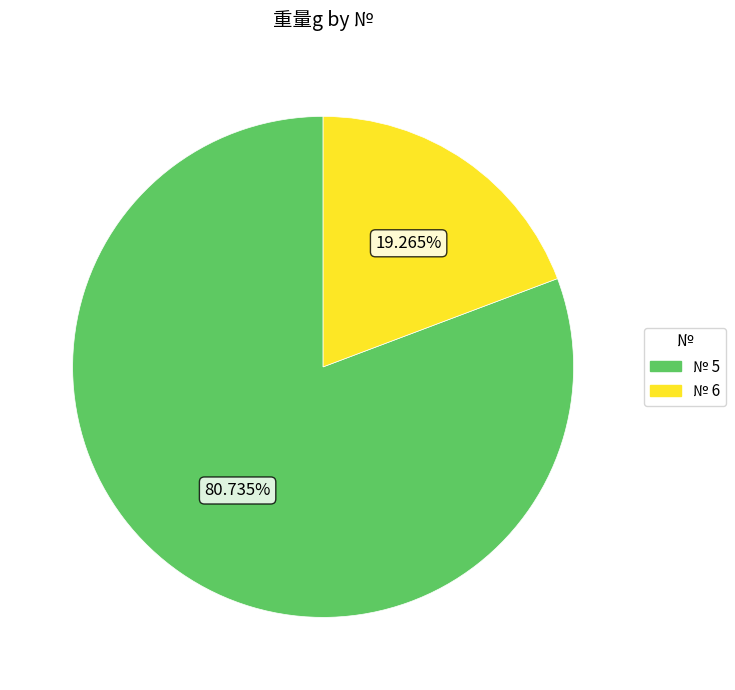

To the nearest percent, what is the difference between the largest and smallest slice percentages?

61%